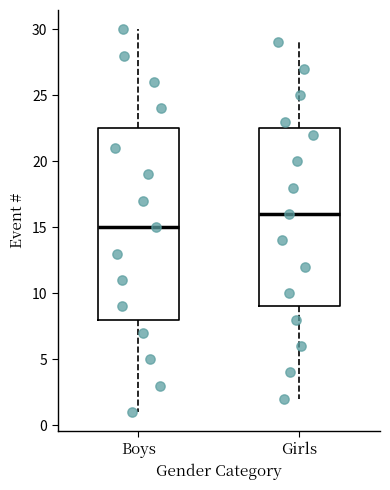

Reading left to right, read every box against the y-axis: the position of its median line, the range the box covers, and the ends of its whiskers. The values are not printed on the chart, so give them approximately, as read against the axis.

Boys: median 15.0, box 8.0 to 22.5, whiskers 1.0 to 30.0
Girls: median 16.0, box 9.0 to 22.5, whiskers 2.0 to 29.0